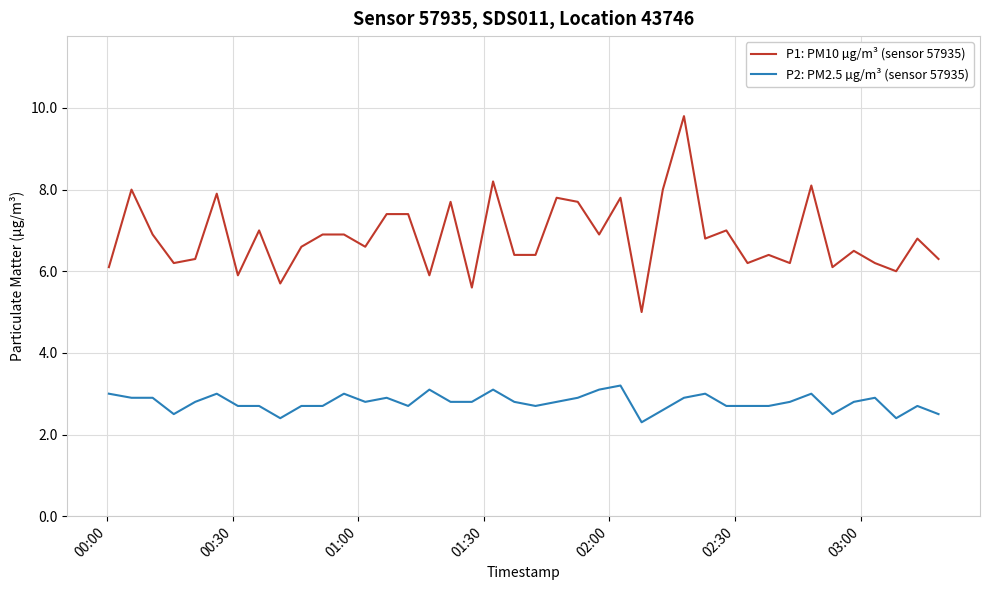

Rank the series by their average value, from highest to lowest.

P1: PM10 µg/m³ (sensor 57935), P2: PM2.5 µg/m³ (sensor 57935)